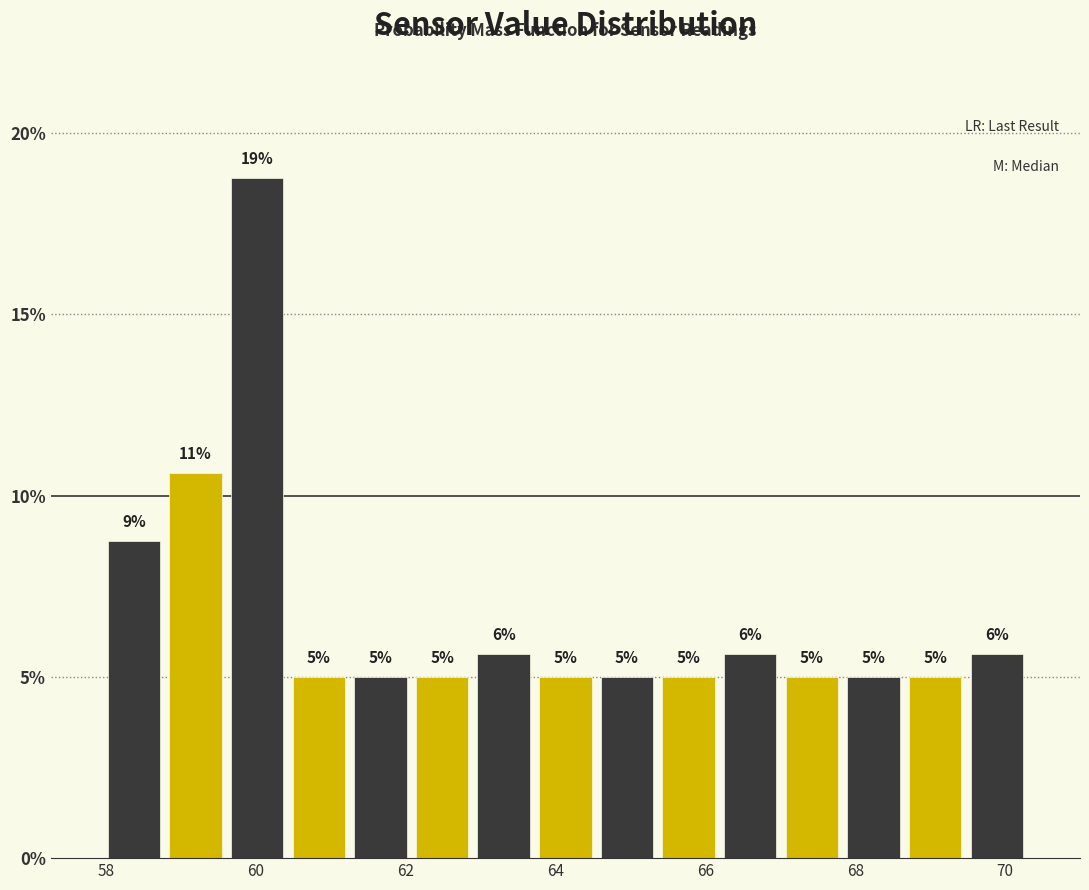

Which range on the x-axis has the tallest bar?

59.6 to 60.4